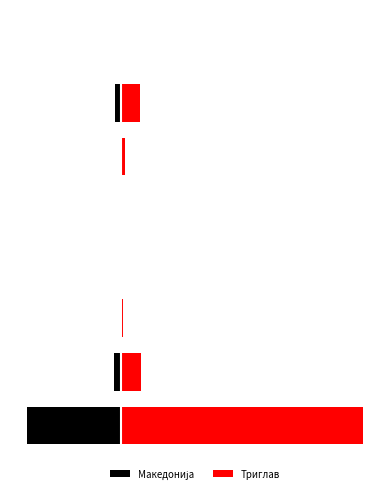

What is the total value across all series at 0?

6928